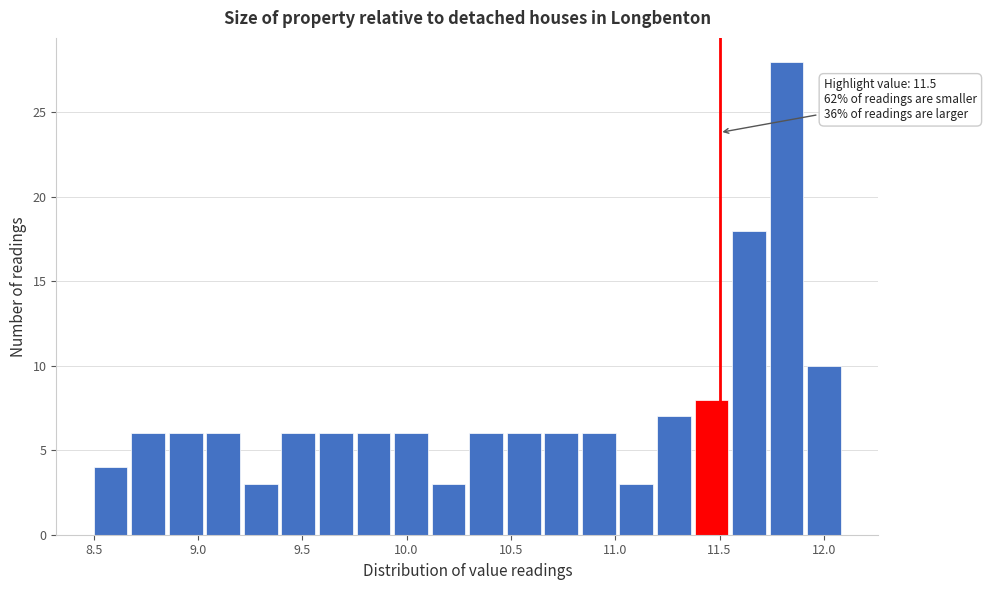

Around what value on the x-axis is the tallest bar? Give the approximate position of its centre, as read against the axis.

11.80